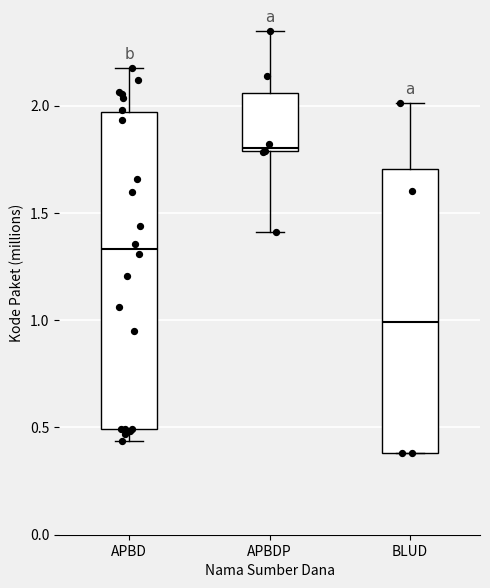

Reading left to right, transcribe this box plot: for each box, give where its median line is, the range the box spans, and where its two whiskers end, as read against the y-axis. The values are not printed on the chart, so give them approximately, as read against the axis.

APBD: median 1.35, box 0.50 to 1.95, whiskers 0.45 to 2.15
APBDP: median 1.80 (just above the box's lower edge), box 1.80 to 2.05, whiskers 1.40 to 2.35
BLUD: median 1.00, box 0.40 to 1.70, whiskers 0.40 to 2.00